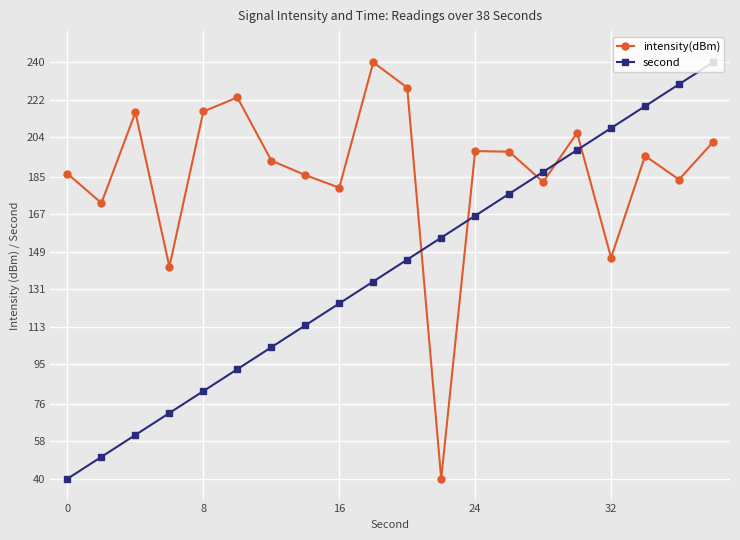

List the series in order of their overall mean, highest first.

intensity(dBm), second